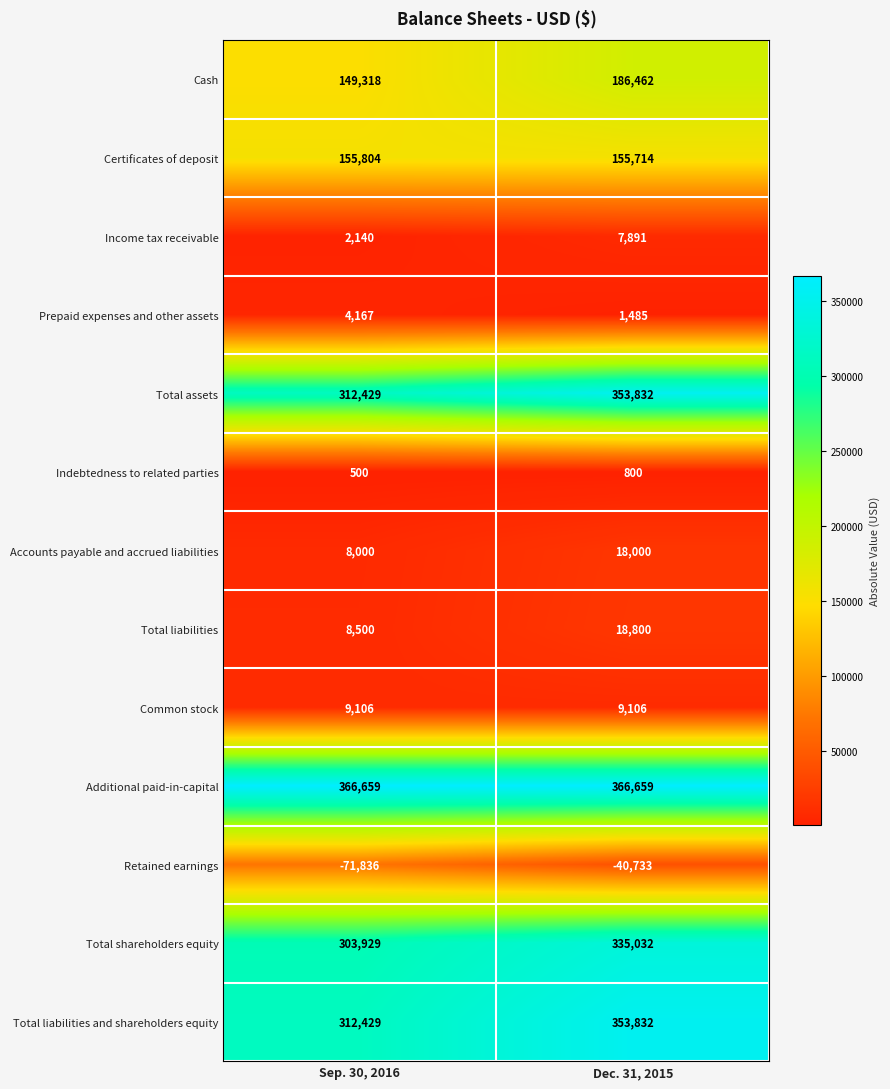

What is the difference between the highest and lowest values at Dec. 31, 2015?

407392